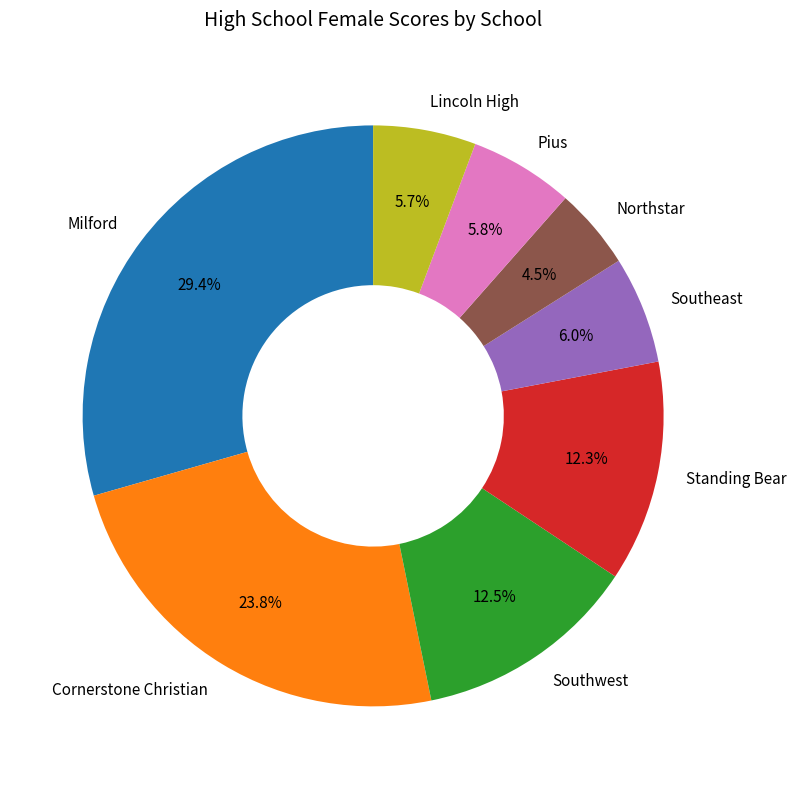

Does Southwest represent more than half of the total?

No